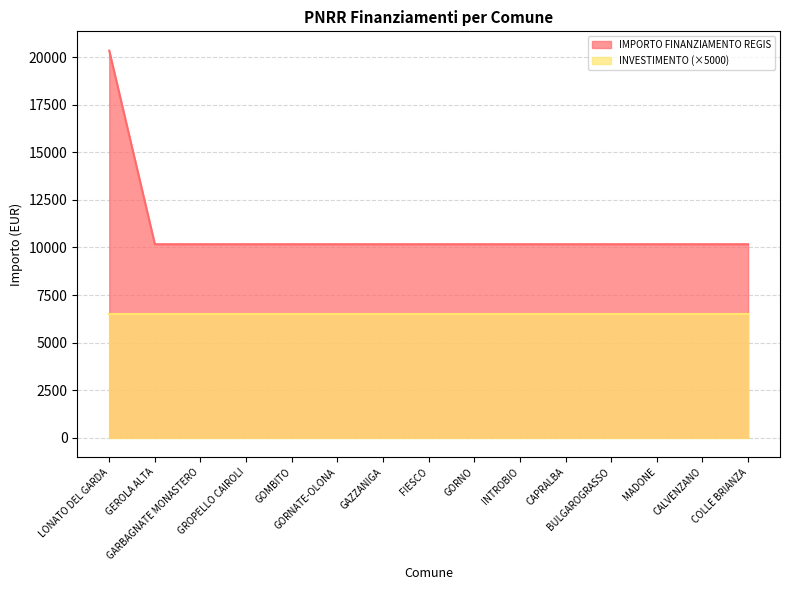

Which category has the highest value across all series?

LONATO DEL GARDA